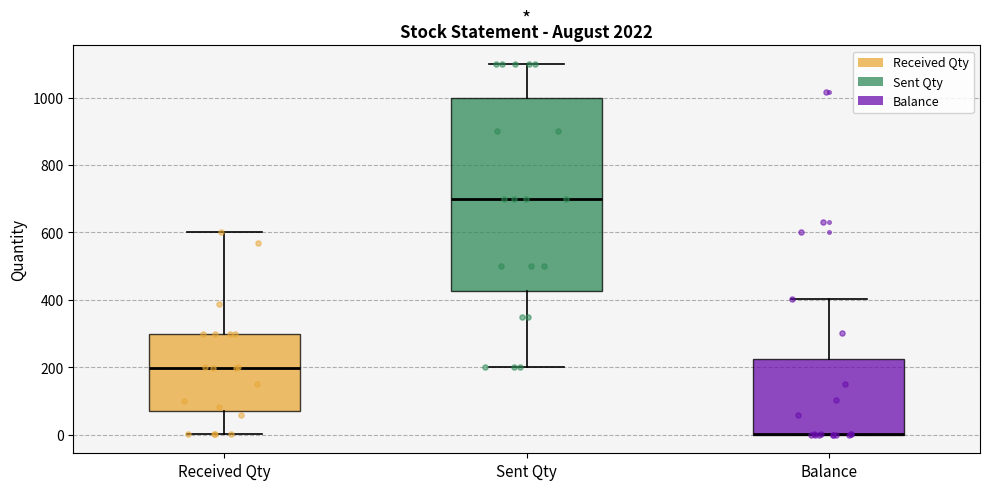

Where does the upper whisker of the box for Balance end on the y-axis? The values are not printed on the chart, so give them approximately, as read against the axis.

400